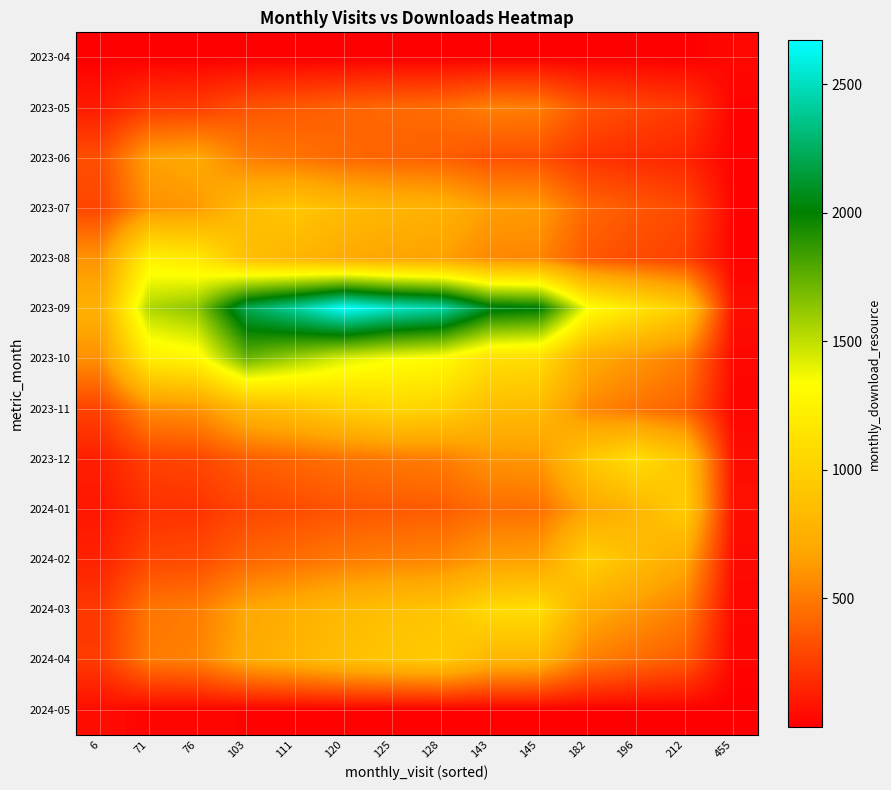

Rank the series by their maximum value, from highest to lowest.

2023-09, 2023-10, 2023-08, 2024-03, 2023-12, 2023-11, 2024-02, 2024-01, 2024-04, 2023-07, 2023-06, 2023-05, 2024-05, 2023-04